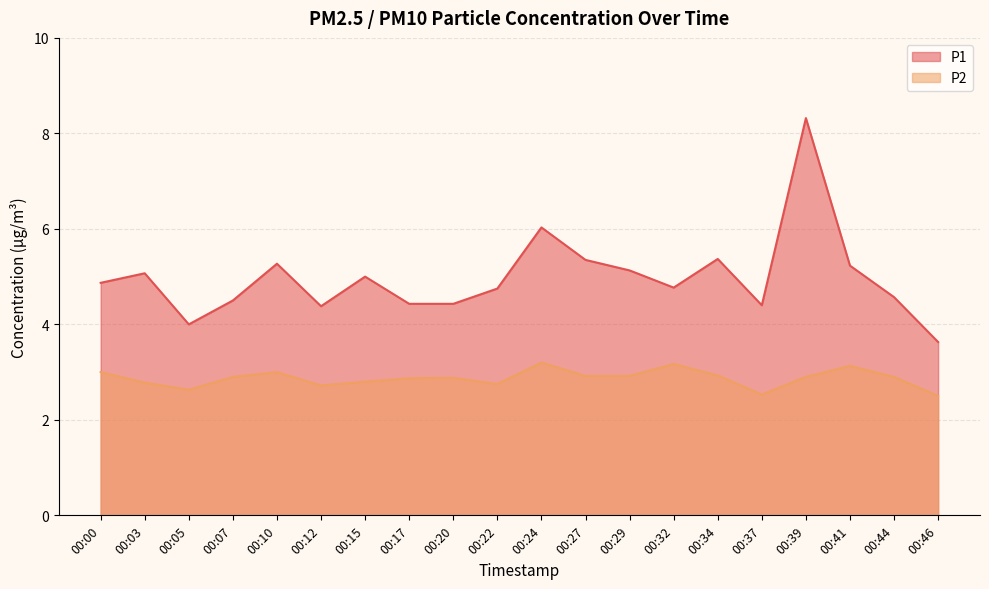

In P1, how many points are higher than both neighbors (excluding endpoints)?

6